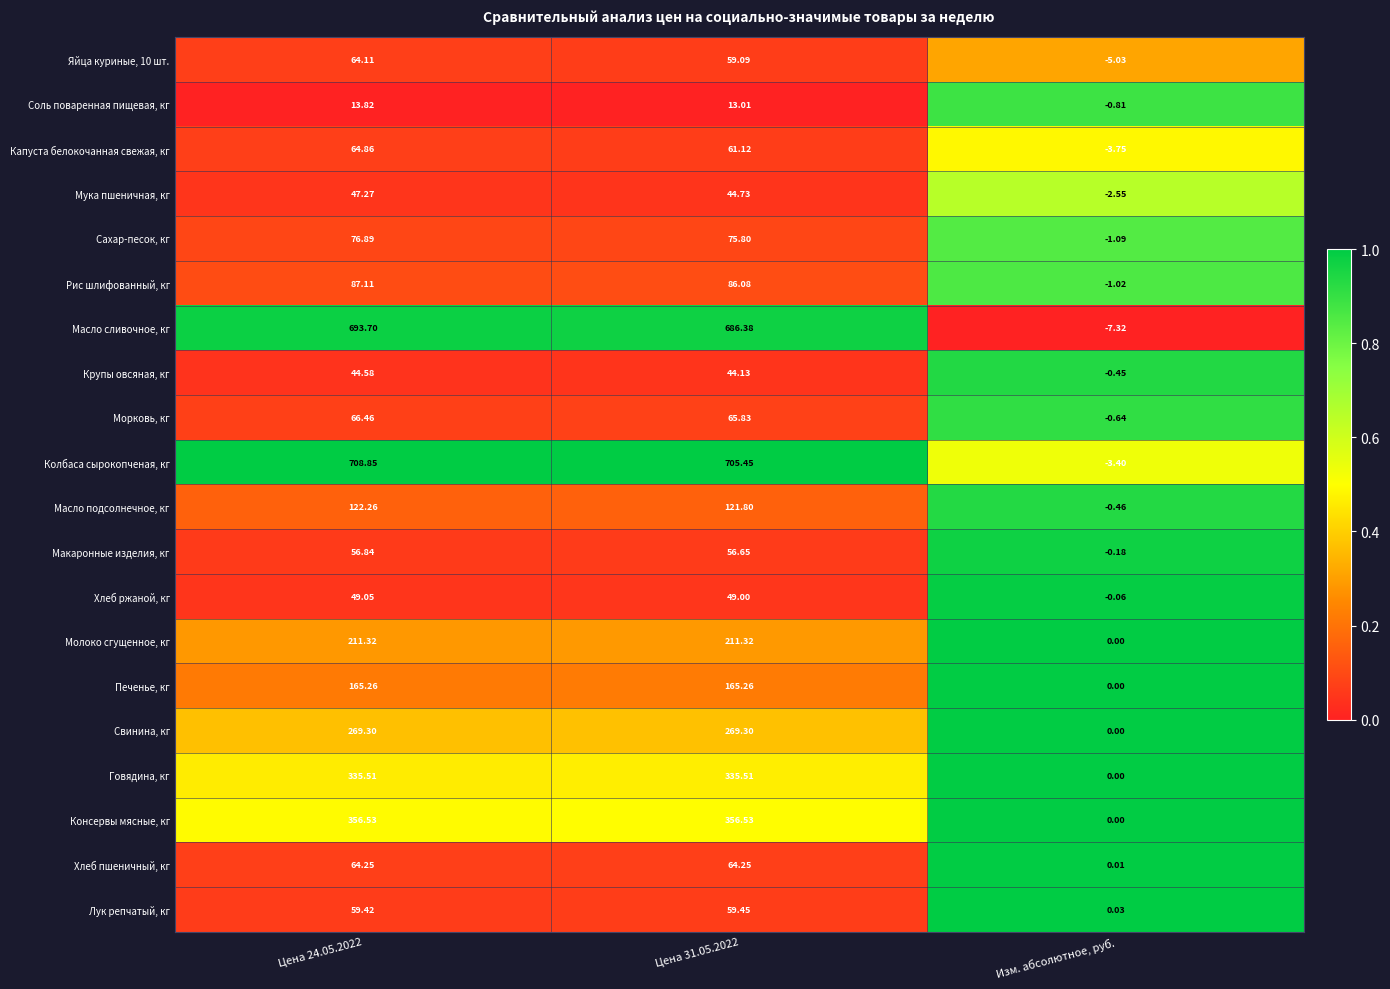

How many data points does each series have?

3